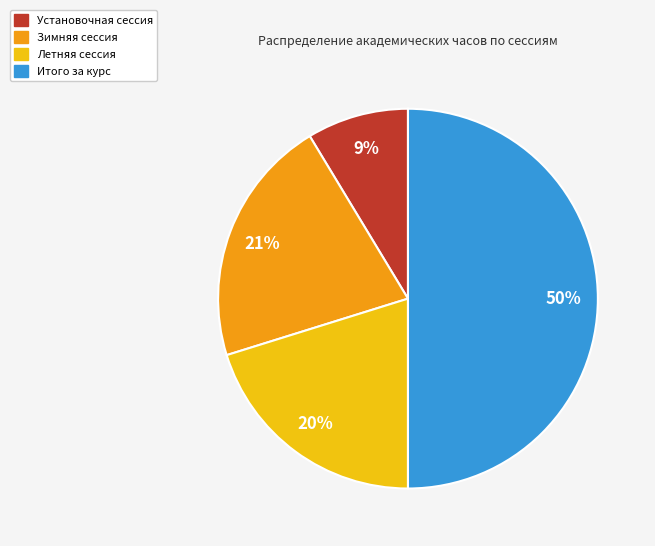

To the nearest percent, what percentage of the pie is Зимняя сессия?

21%